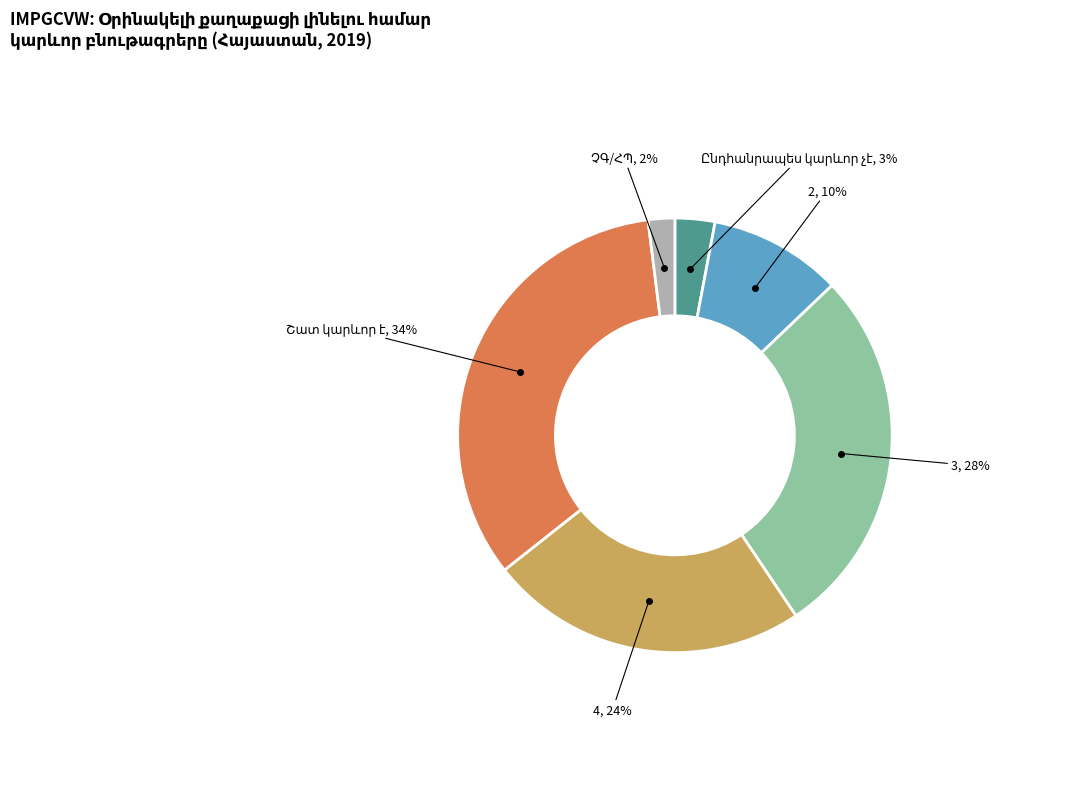

To the nearest percent, what is the average slice percentage?

17%